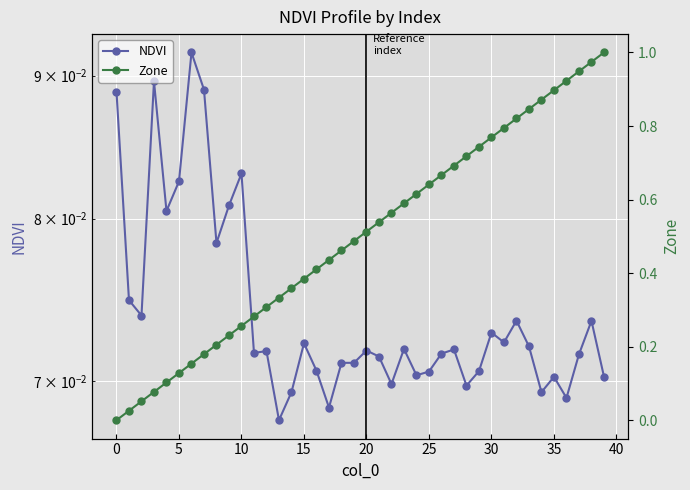

Rank the series by their maximum value, from lowest to highest.

NDVI, Zone